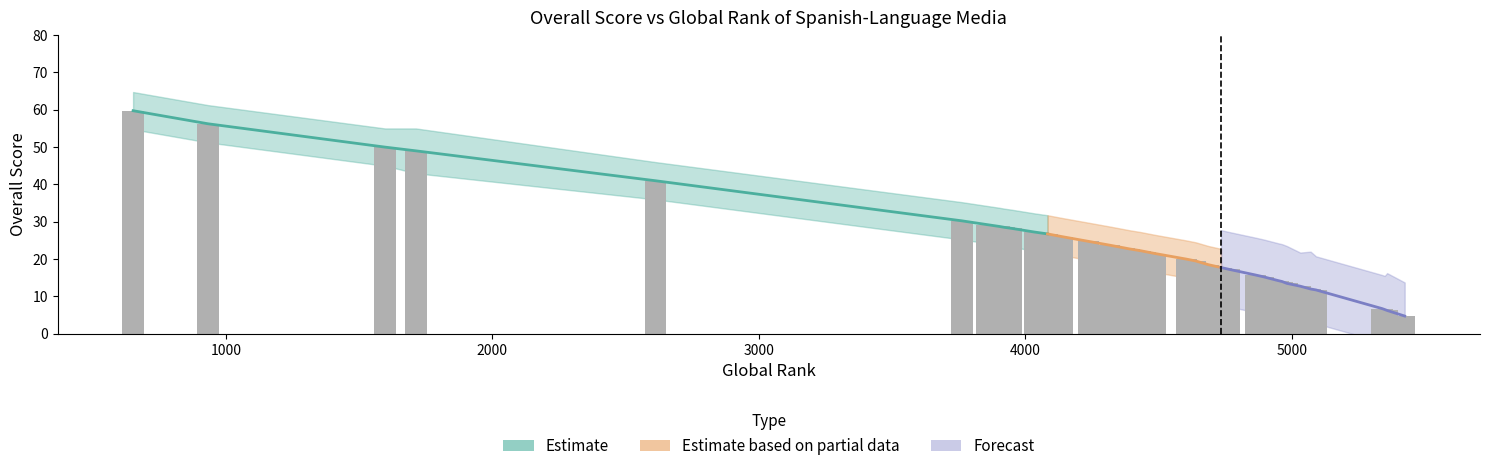

How many groups of bars are there?

40